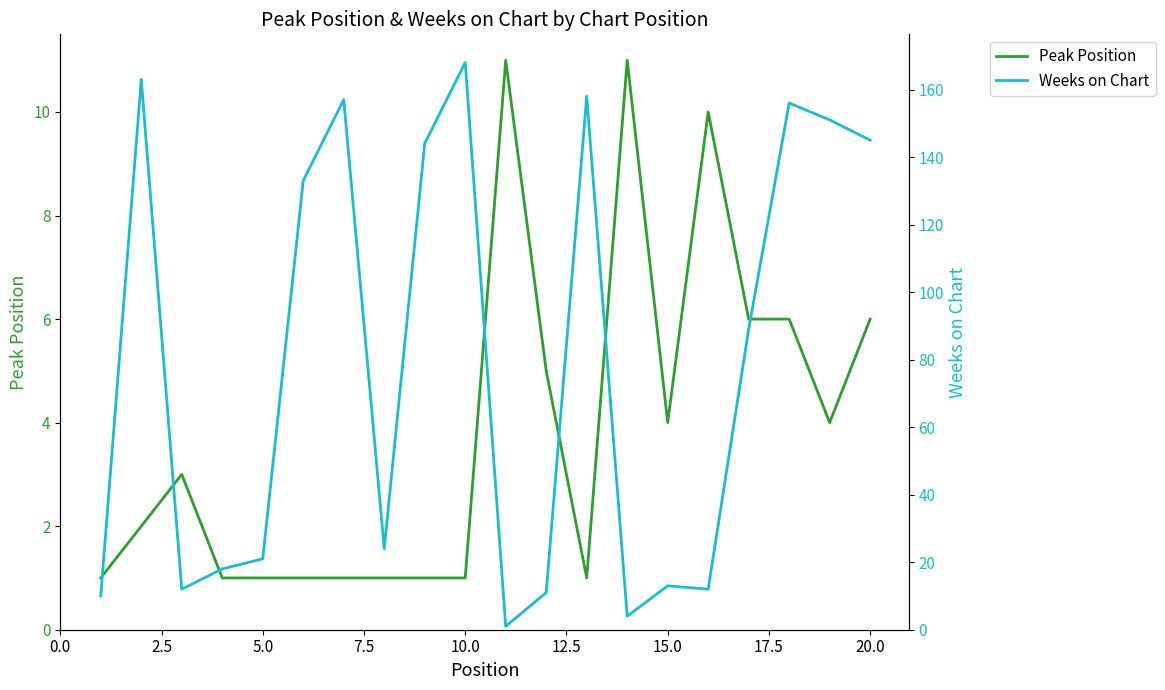

What is the value of the Peak Position point at the 12th from the left?

5